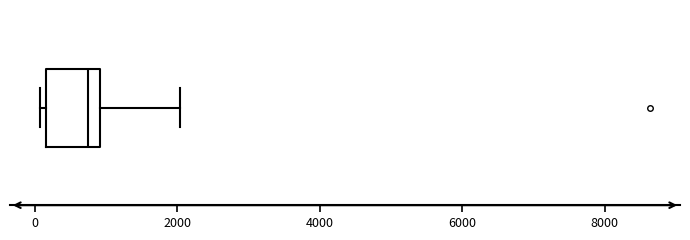

Transcribe this box plot: give where the median line is, the range the box spans, and where the two whiskers end, as read against the x-axis. The values are not printed on the chart, so give them approximately, as read against the axis.

median 800, box 200 to 1000, whiskers 0 to 2000